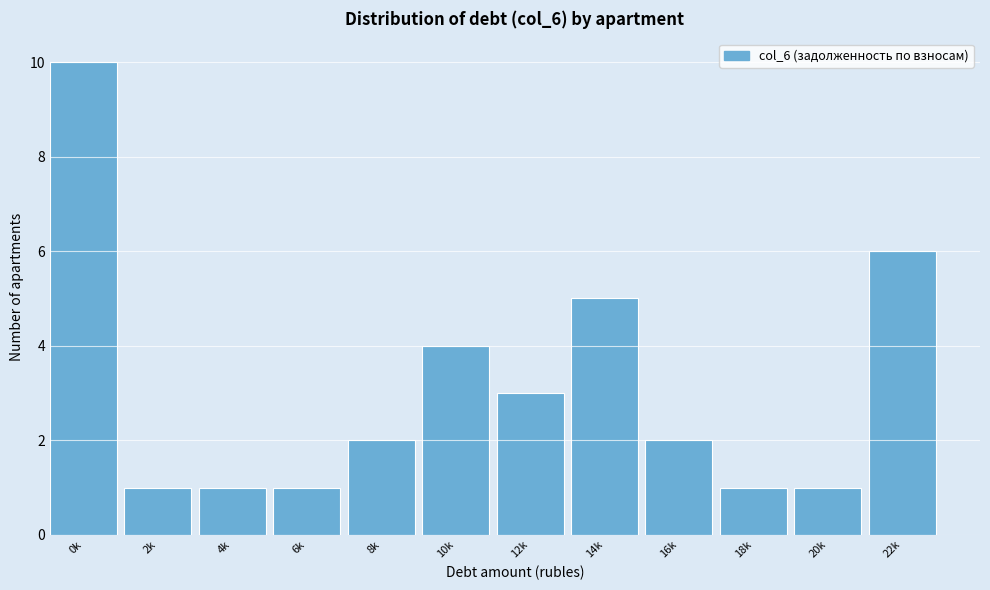

Reading left to right, list all the values displayed in this chart.

10	1	1	1	2	4	3	5	2	1	1	6